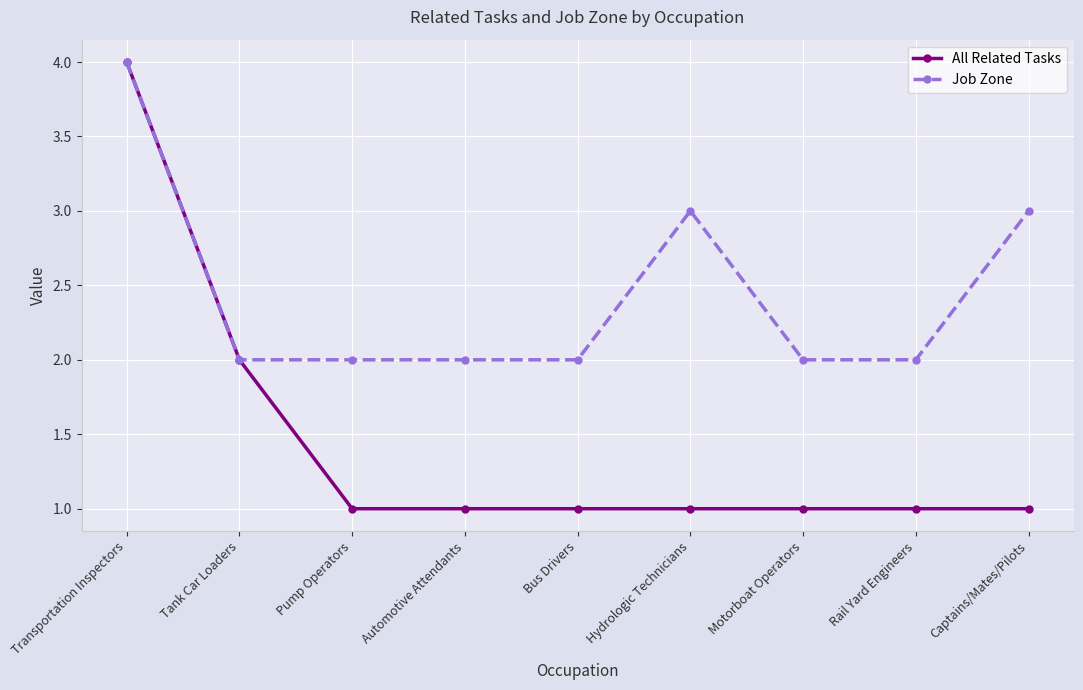

How many data points does each series have?

9